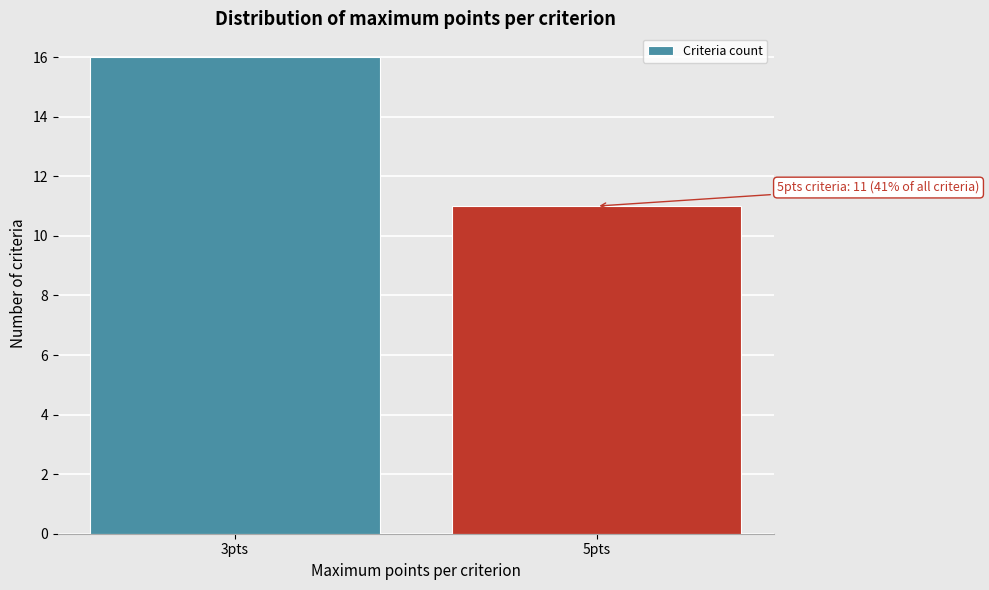

Reading right to left, extract all data points from this chart.

11	16